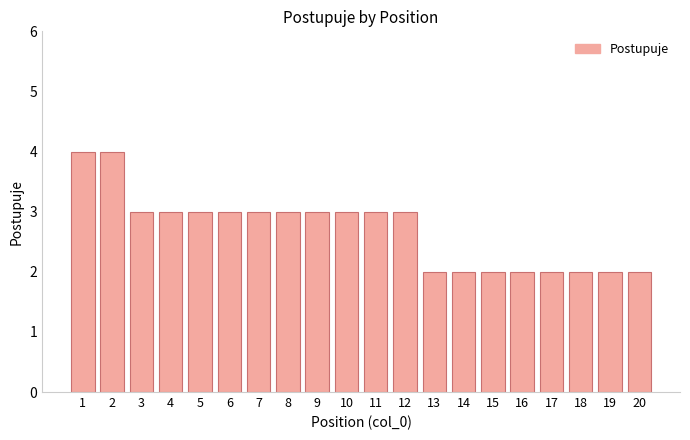

What is the approximate value at 6?

3